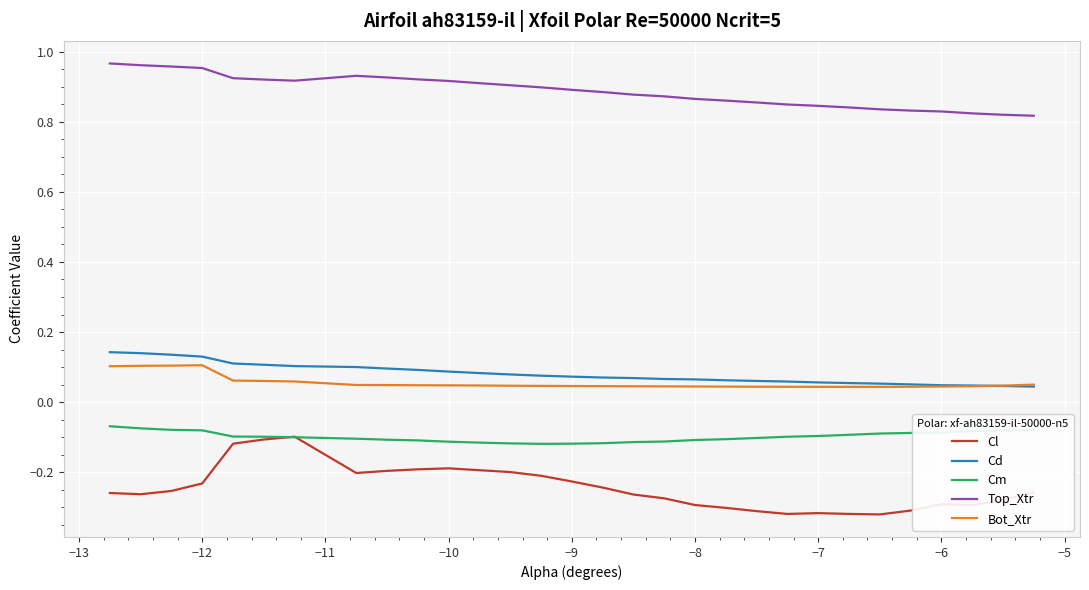

At how many categories does at least one series exceed 0?

30